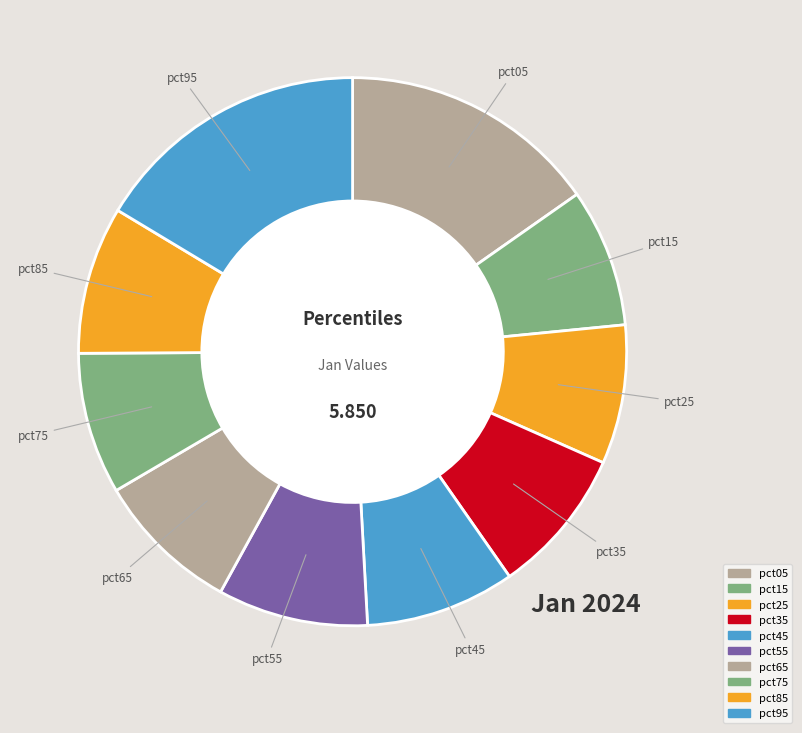

Rank the categories by value from highest to lowest.

pct95, pct05, pct55, pct45, pct85, pct35, pct65, pct75, pct25, pct15